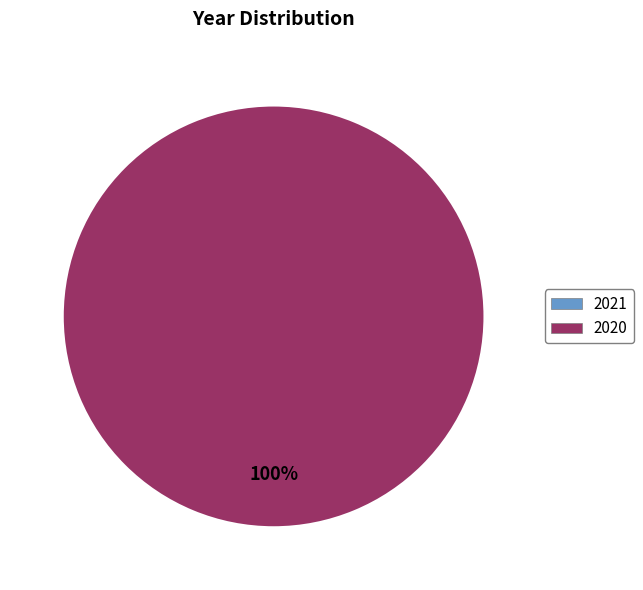

Between 2020 and 2021, which is larger?

2020